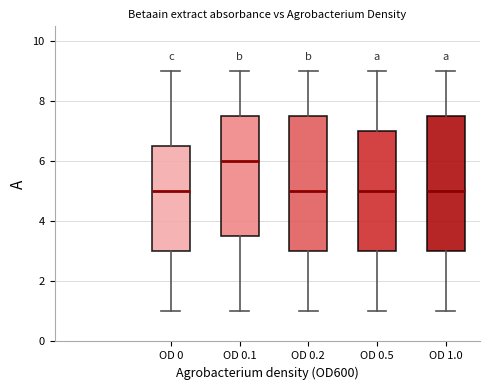

Reading left to right, read every box against the y-axis: the position of its median line, the range the box covers, and the ends of its whiskers. The values are not printed on the chart, so give them approximately, as read against the axis.

OD 0: median 5.0, box 3.0 to 6.6, whiskers 1.0 to 9.0
OD 0.1: median 6.0, box 3.6 to 7.6, whiskers 1.0 to 9.0
OD 0.2: median 5.0, box 3.0 to 7.6, whiskers 1.0 to 9.0
OD 0.5: median 5.0, box 3.0 to 7.0, whiskers 1.0 to 9.0
OD 1.0: median 5.0, box 3.0 to 7.6, whiskers 1.0 to 9.0